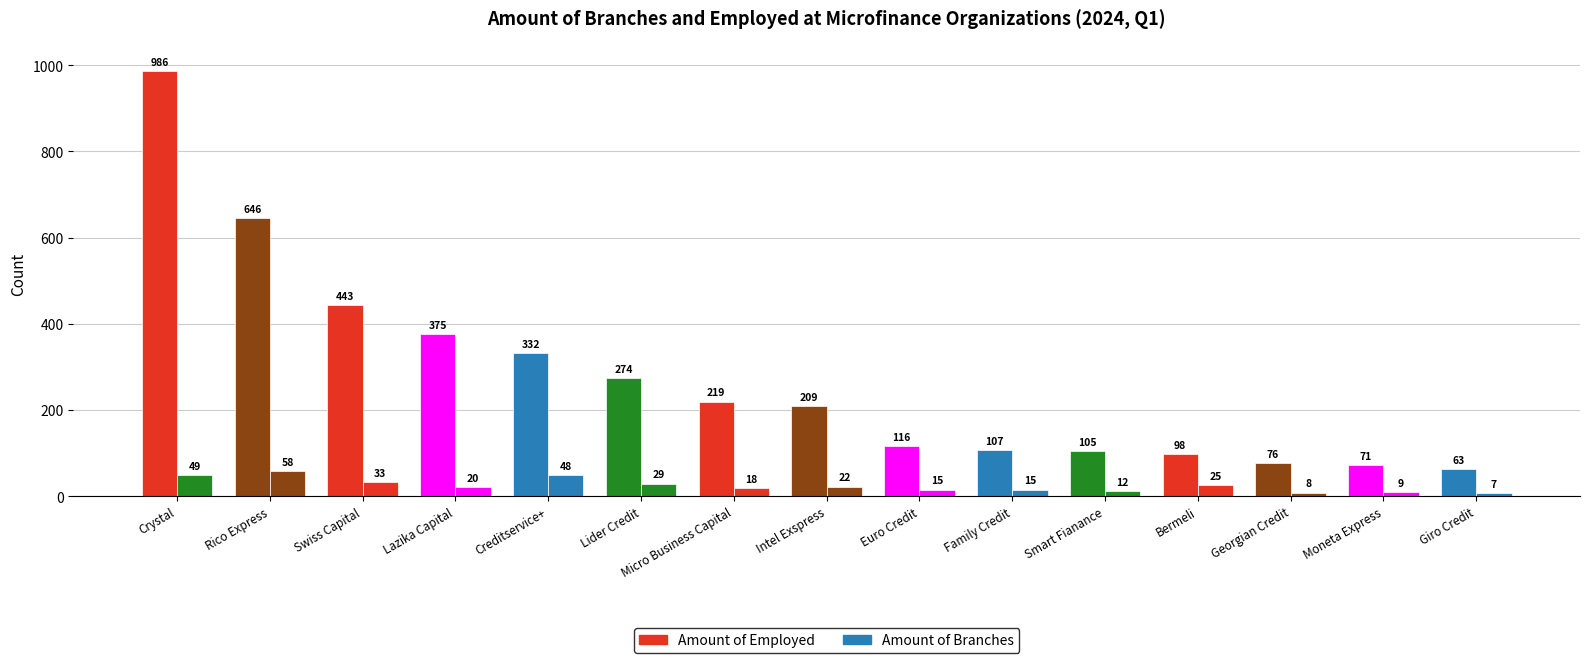

How many values in the Amount of Branches series are below 20?

7